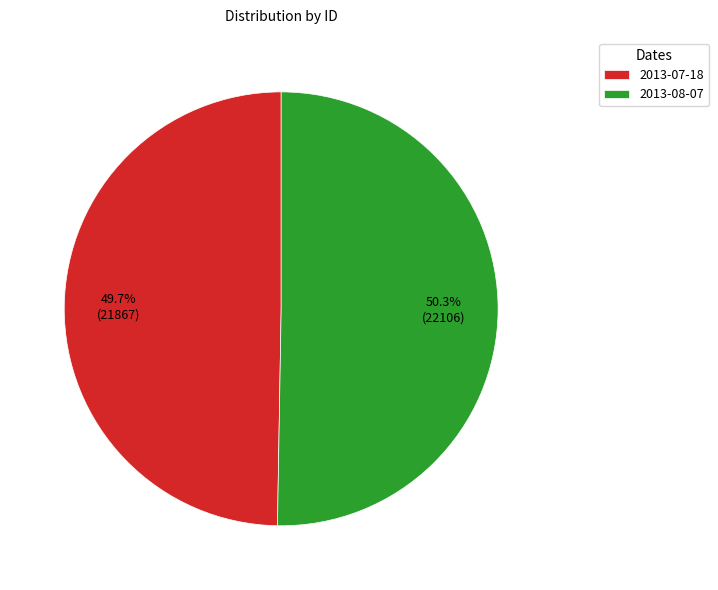

Which slice is the largest?

2013-08-07